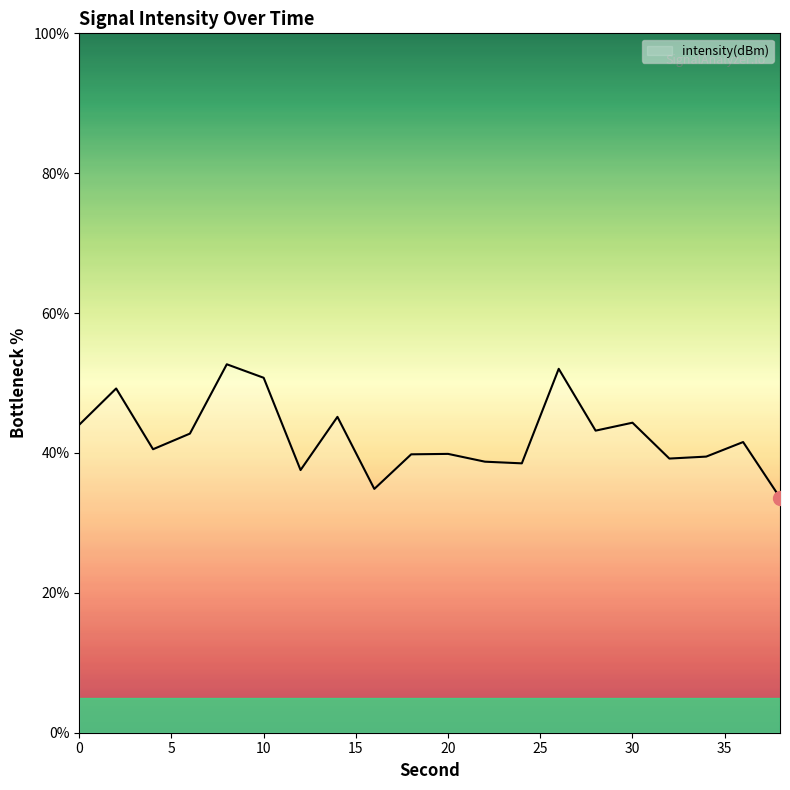

What is the maximum value shown in the chart?

52.7